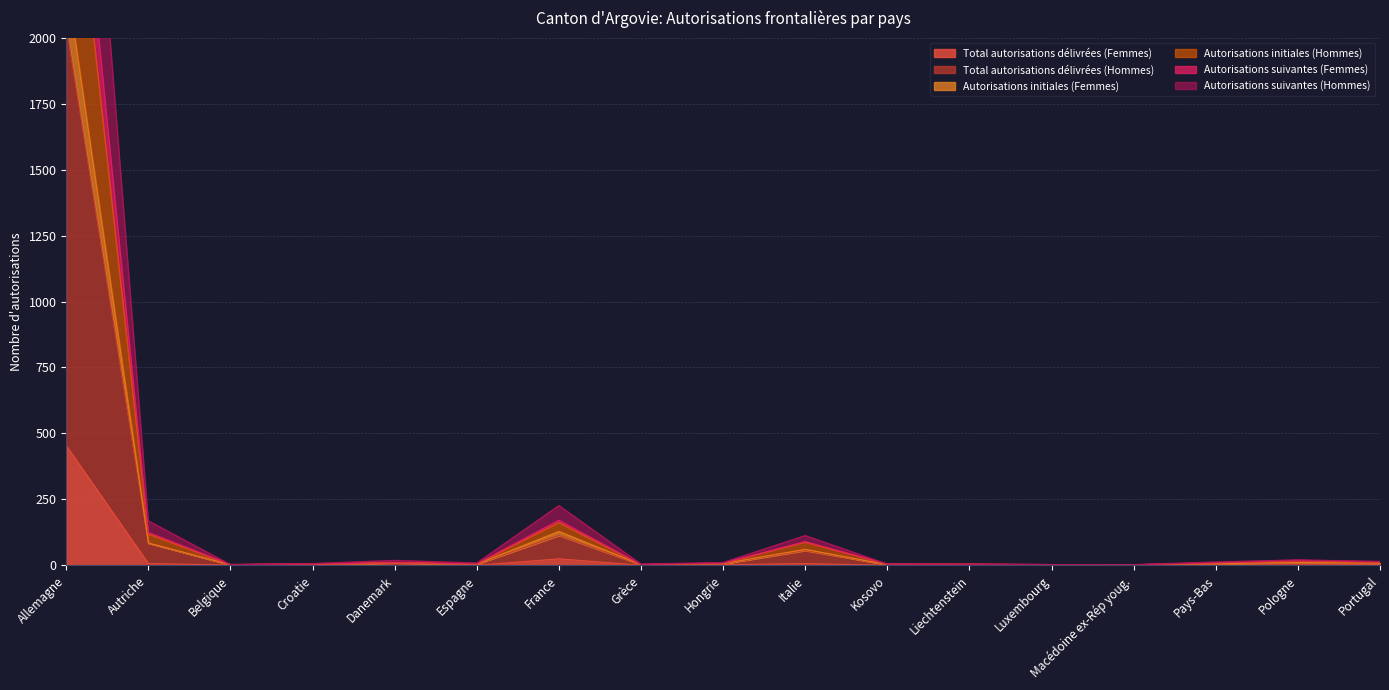

True or false: Autorisations initiales (Hommes) and Autorisations suivantes (Hommes) cross at least once.

False